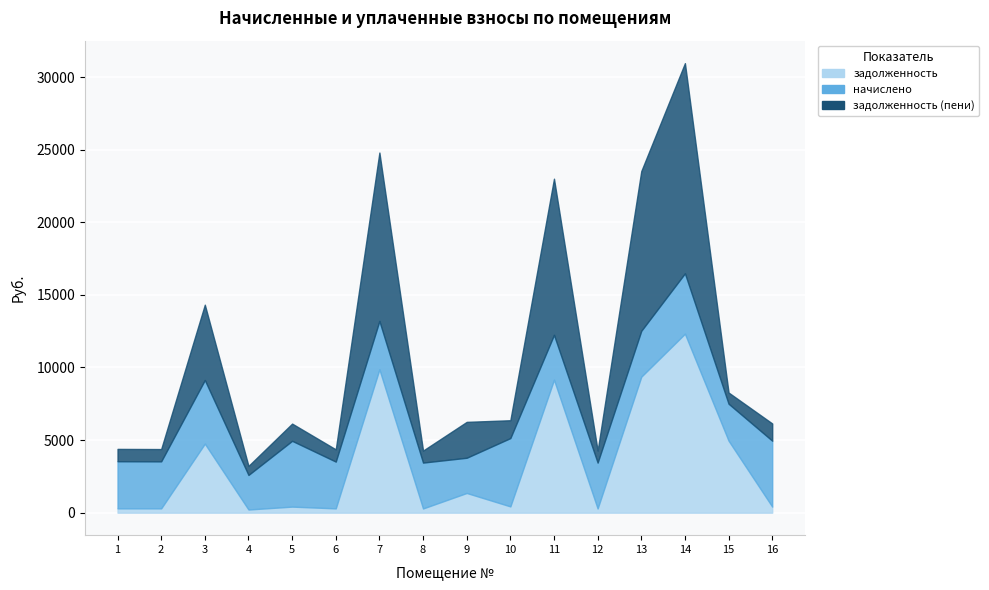

What is the average value of the задолженность (пени) series?

4041.8